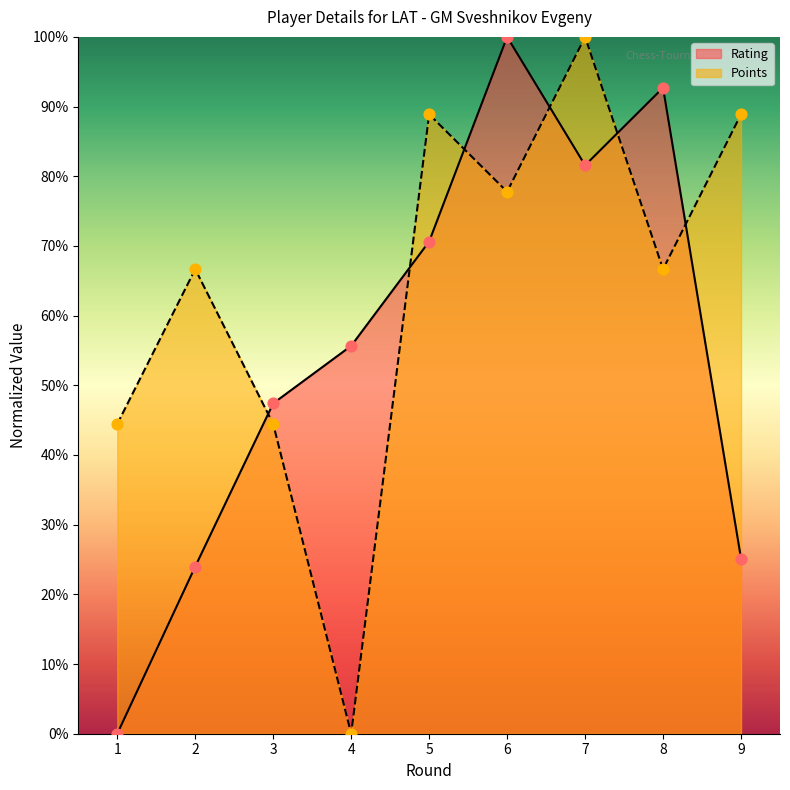

Which series has the largest total across all categories?

Points